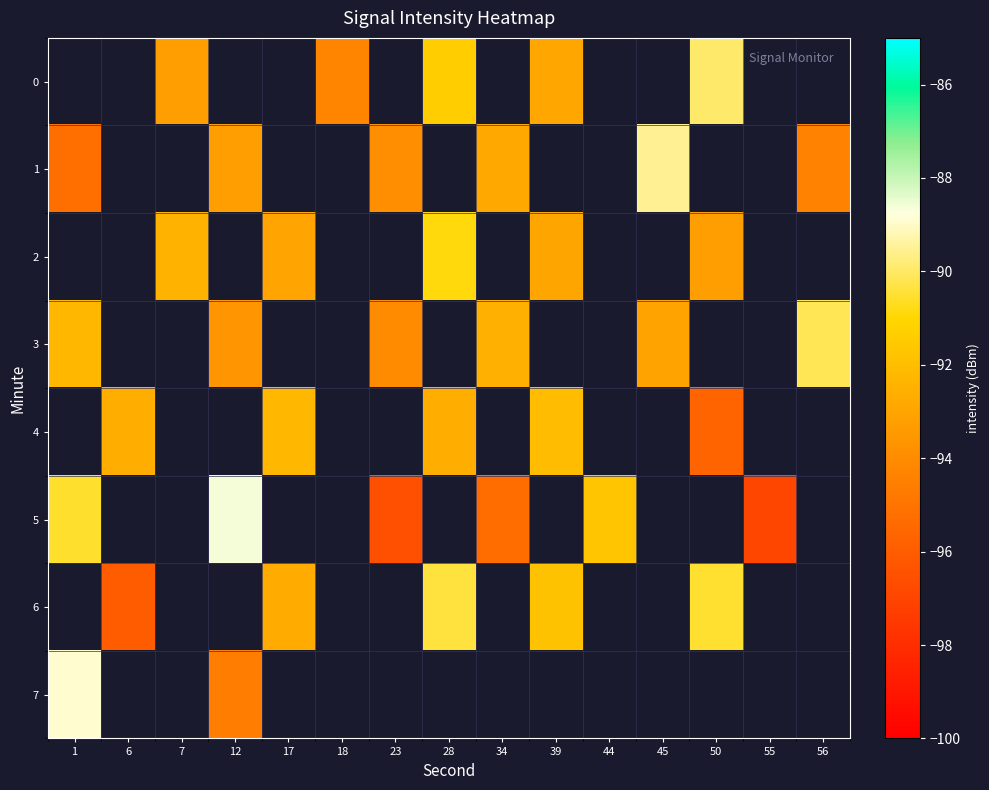

Rank the categories by row_7 value from lowest to highest.

1, 6, 7, 12, 17, 18, 23, 28, 34, 39, 44, 45, 50, 55, 56